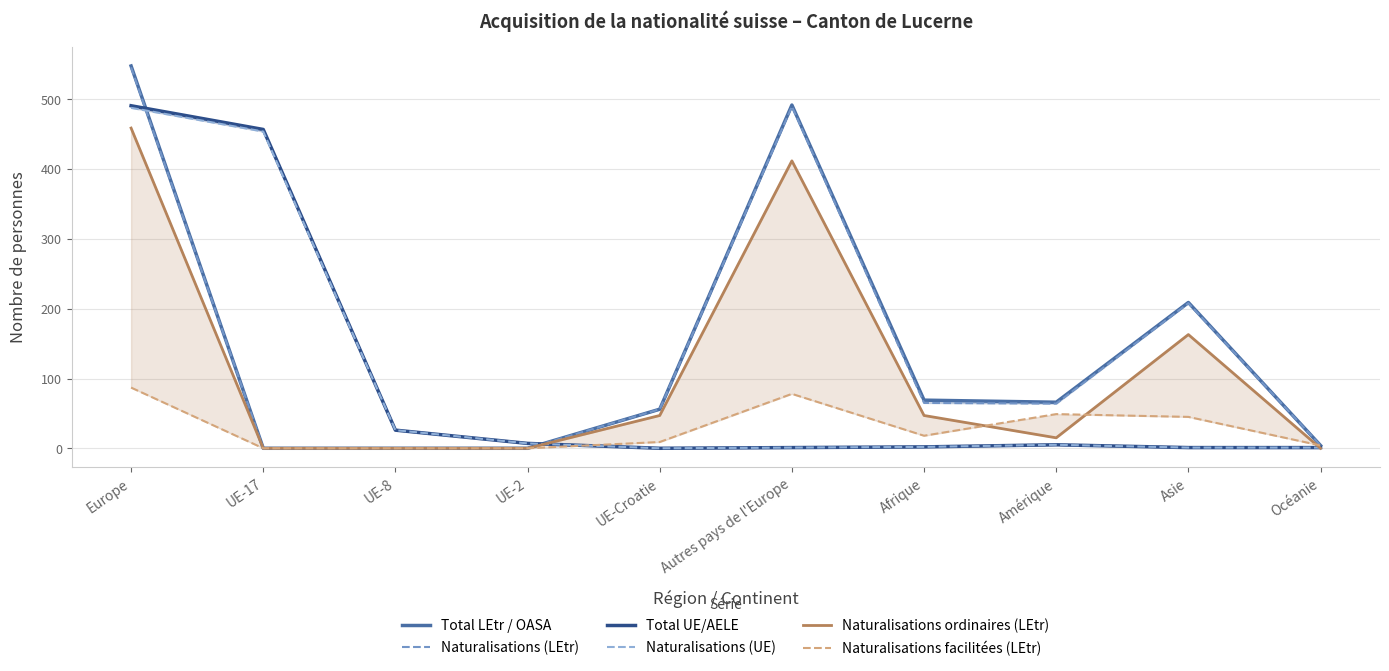

What is the value of the Total UE/AELE point at the 7th from the left?

2